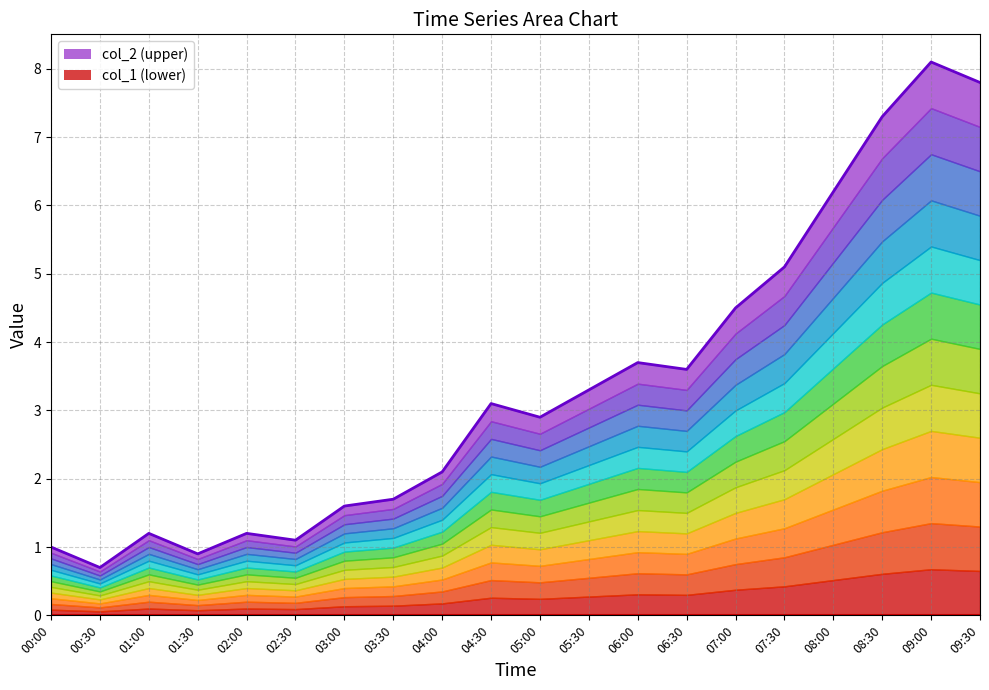

Rank the categories by value from lowest to highest.

00:30, 01:30, 00:00, 02:30, 01:00, 02:00, 03:00, 03:30, 04:00, 05:00, 04:30, 05:30, 06:30, 06:00, 07:00, 07:30, 08:00, 08:30, 09:30, 09:00